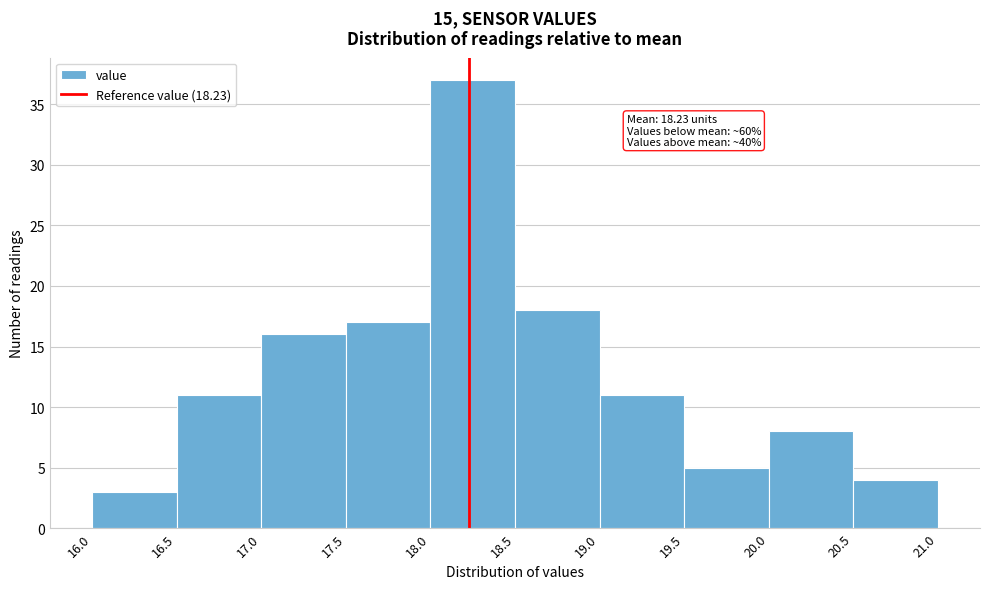

Over which range of the x-axis is the bar tallest?

18.0 to 18.5